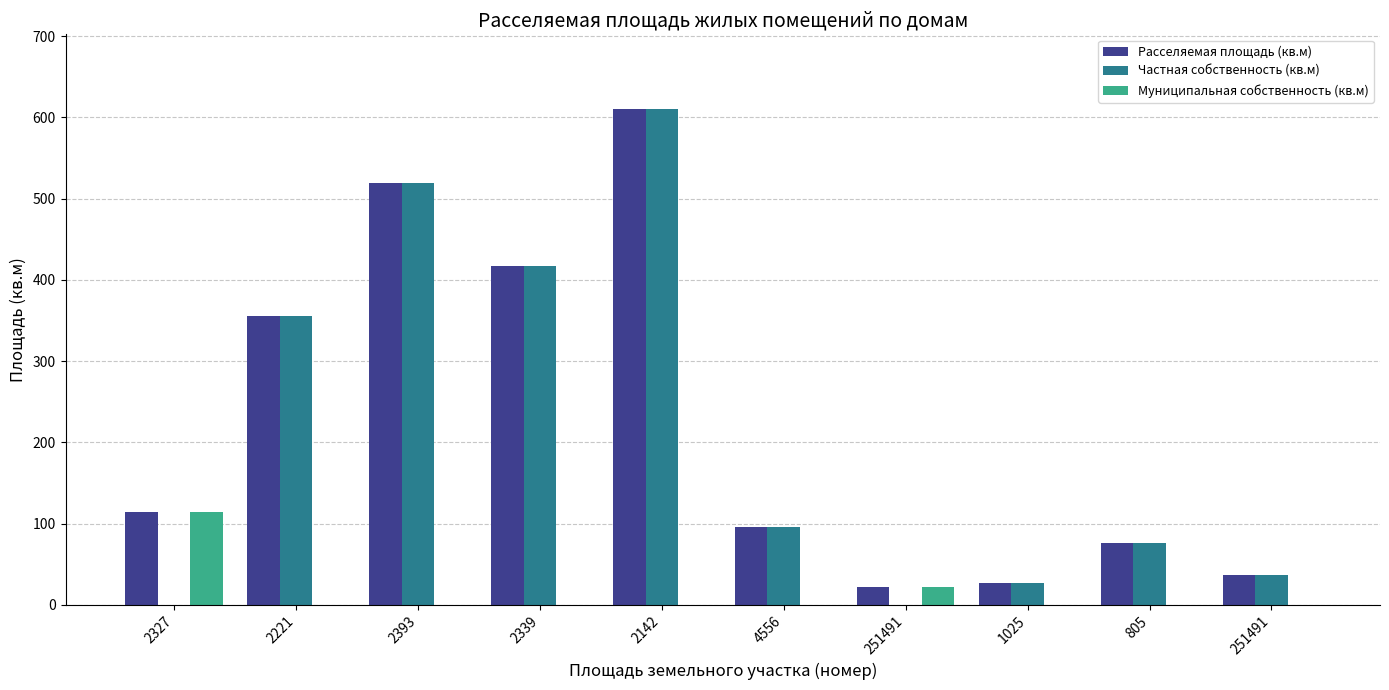

What is the sum of all Расселяемая площадь (кв.м) values?

2273.6